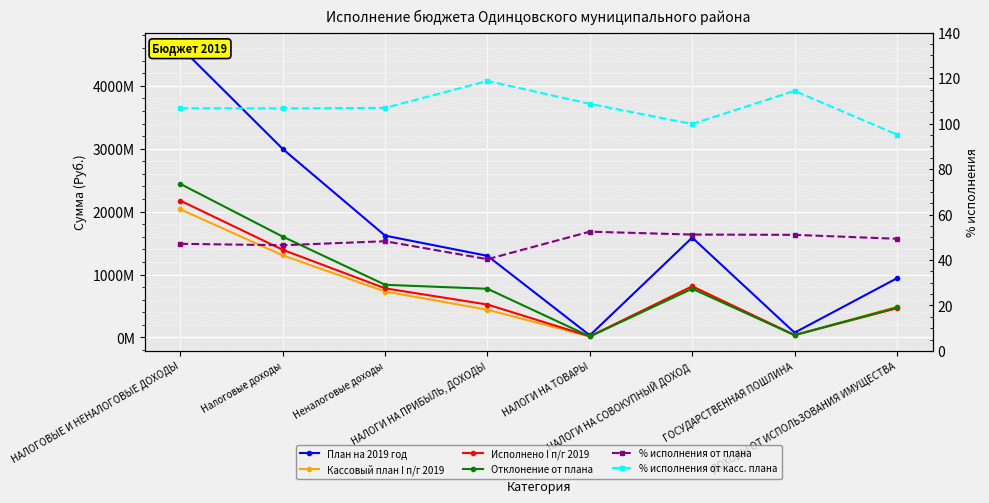

Where does the Кассовый план I п/г 2019 series first go above 730506684?

НАЛОГОВЫЕ И НЕНАЛОГОВЫЕ ДОХОДЫ